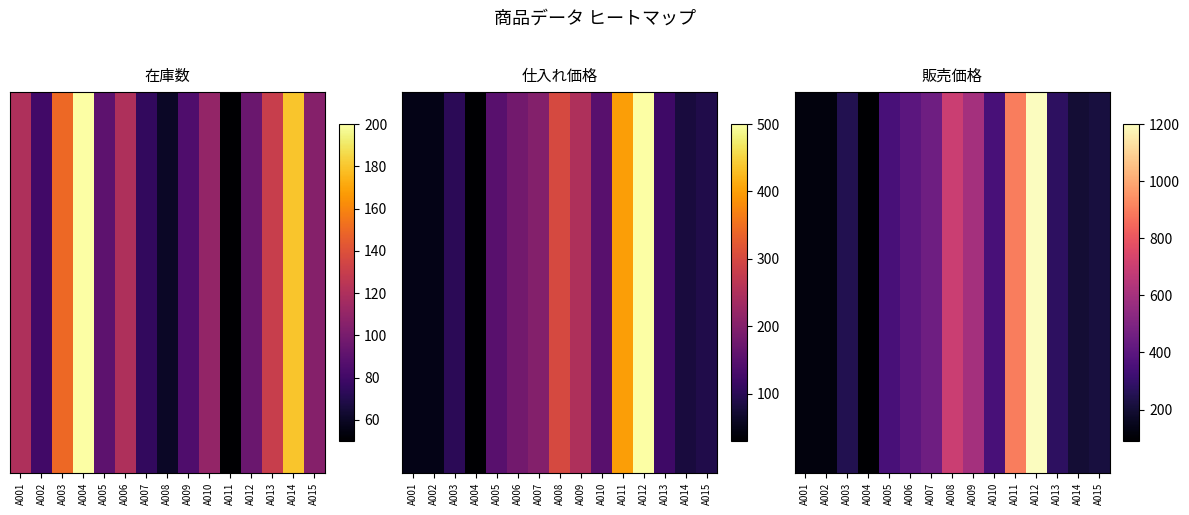

At which label does the data first exceed 350?

A006